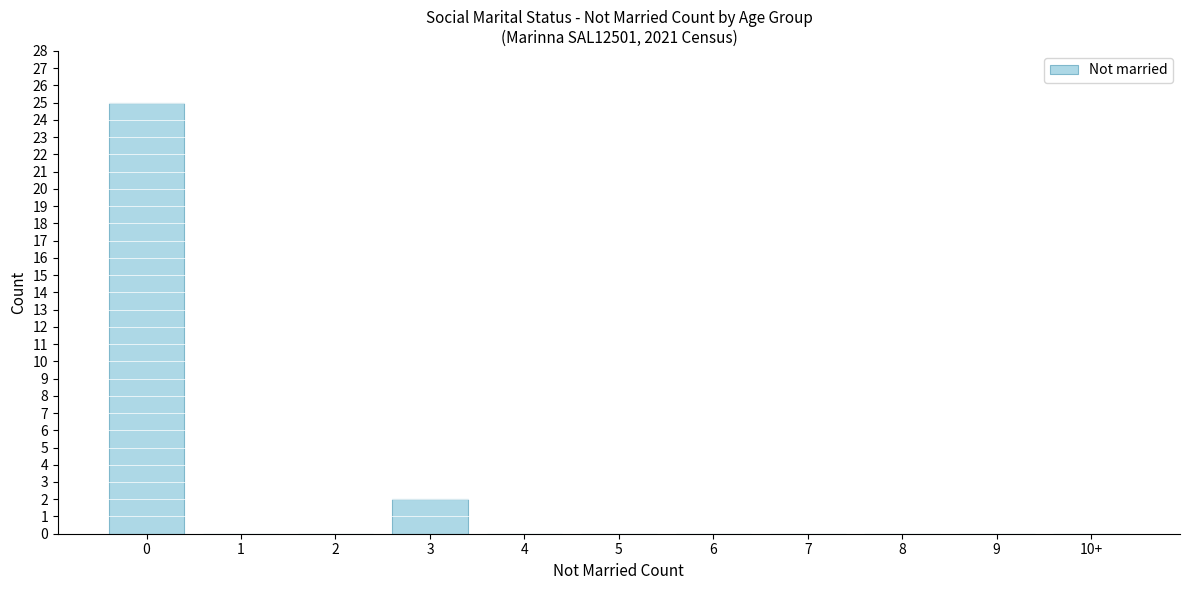

Reading left to right, list all the values displayed in this chart.

0=25	1=0	2=0	3=2	4=0	5=0	6=0	7=0	8=0	9=0	10+=0